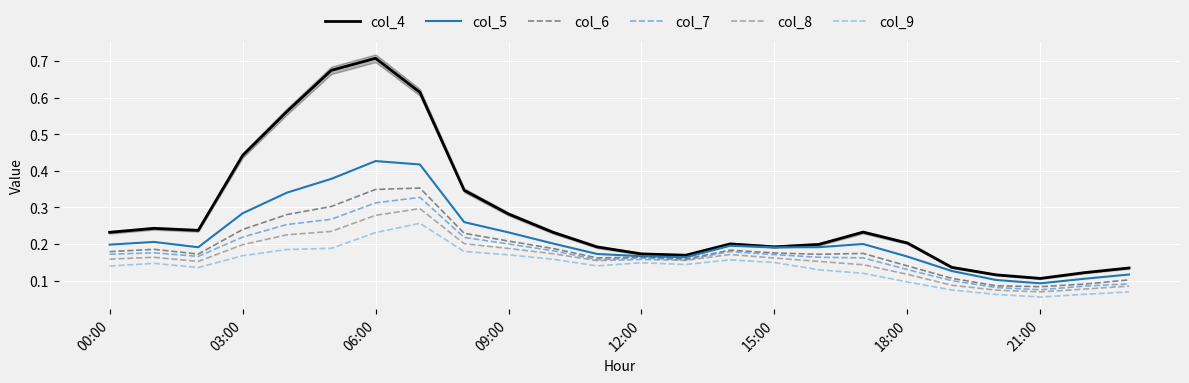

What position from the right is 10?

14